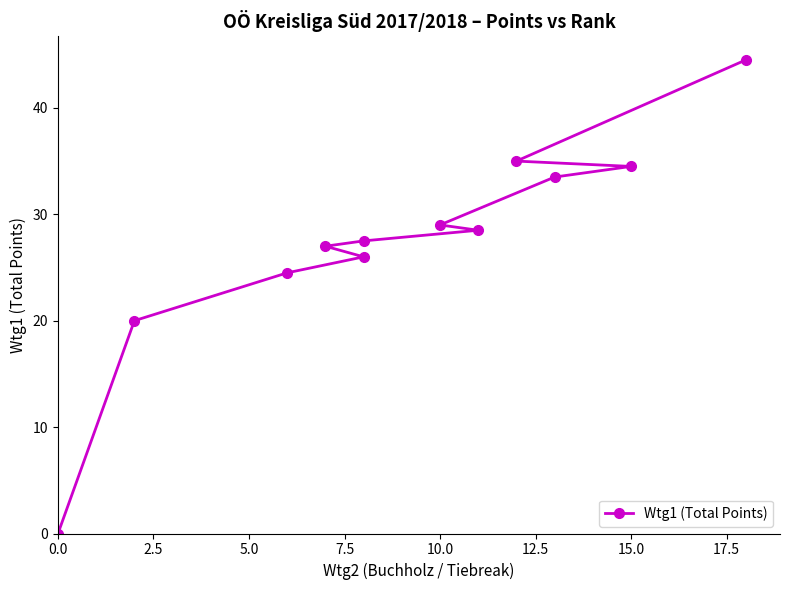

What is the sum of all values?

330.0